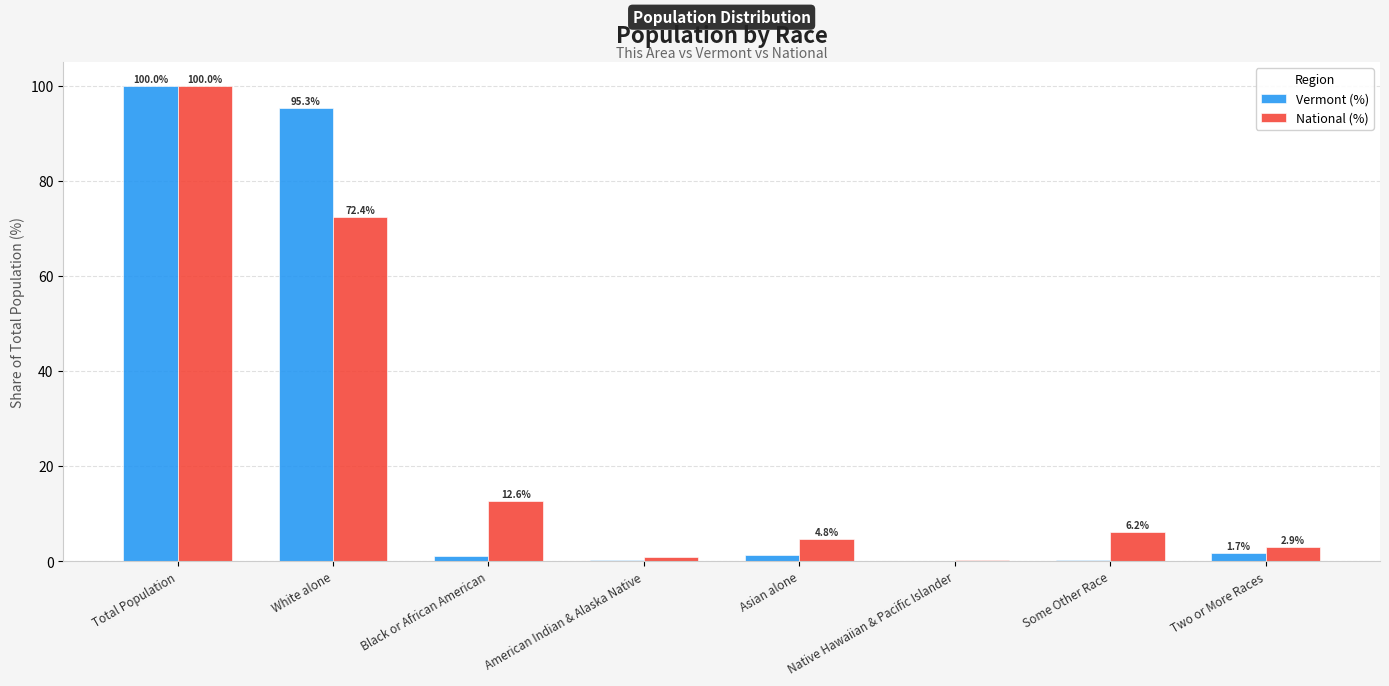

How many groups of bars are there?

8